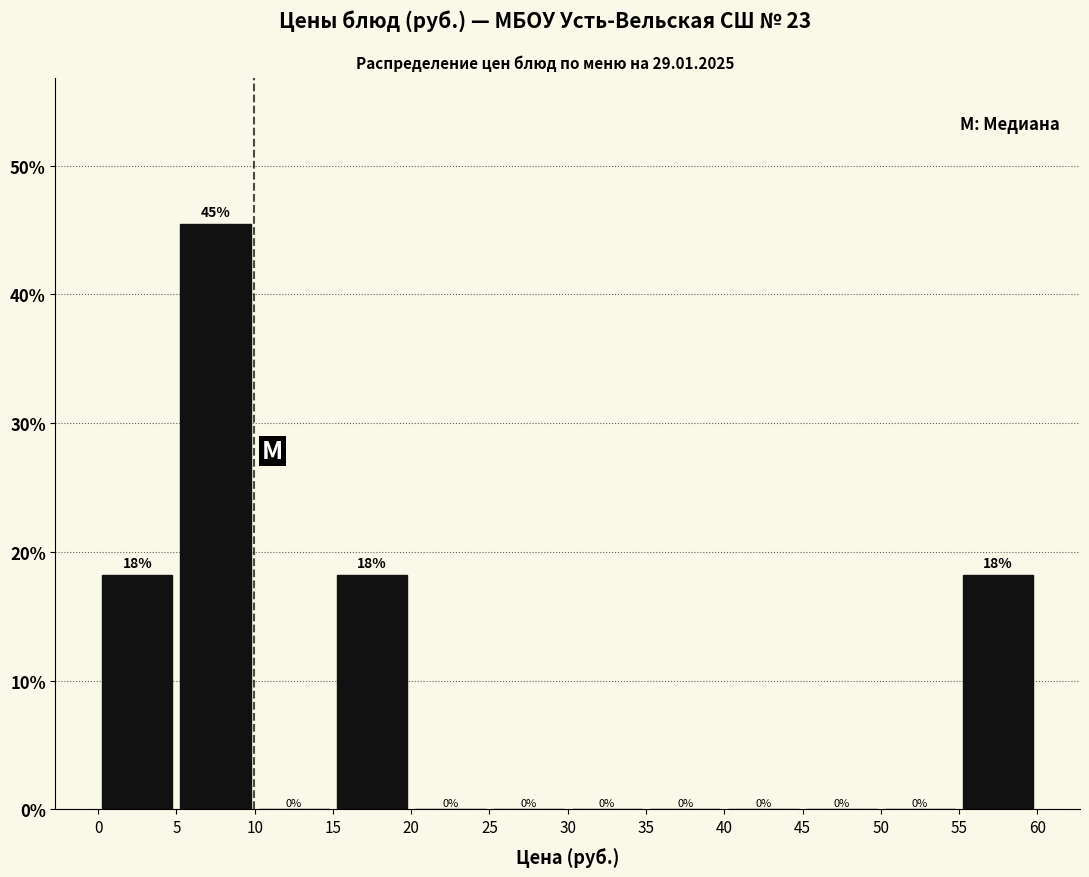

Over which range of the x-axis is the bar tallest?

5 to 10